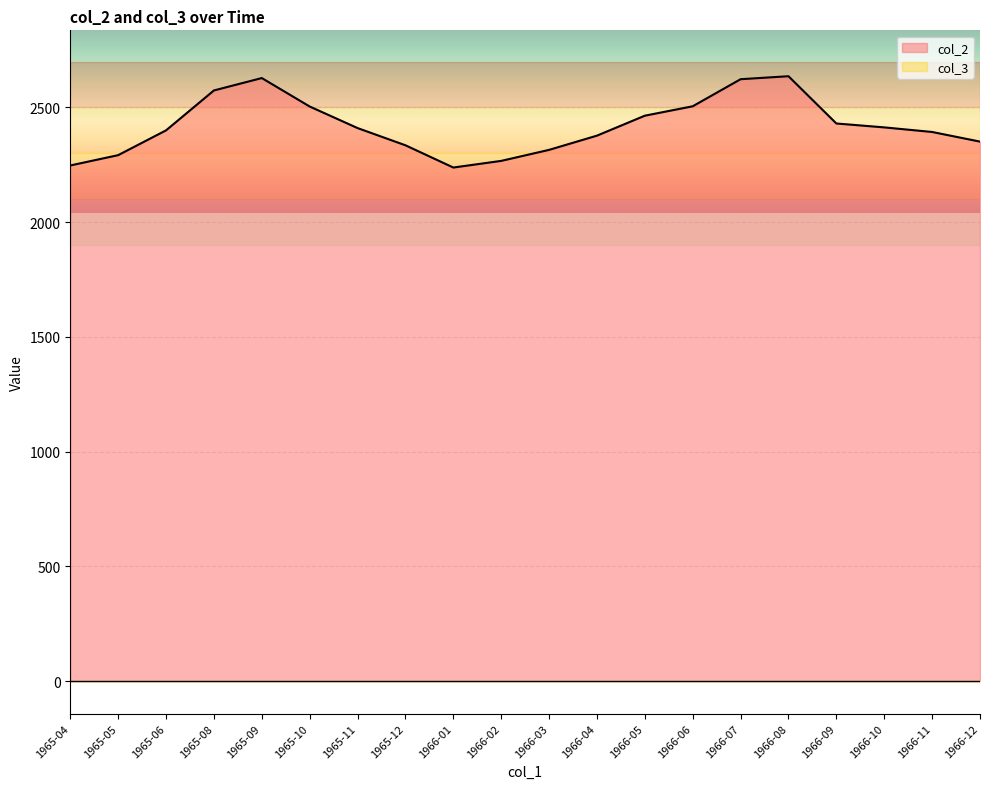

List the labels in order of value, smallest first.

1966-01, 1965-04, 1966-02, 1965-05, 1966-03, 1965-12, 1966-12, 1966-04, 1966-11, 1965-06, 1965-11, 1966-10, 1966-09, 1966-05, 1965-10, 1966-06, 1965-08, 1966-07, 1965-09, 1966-08